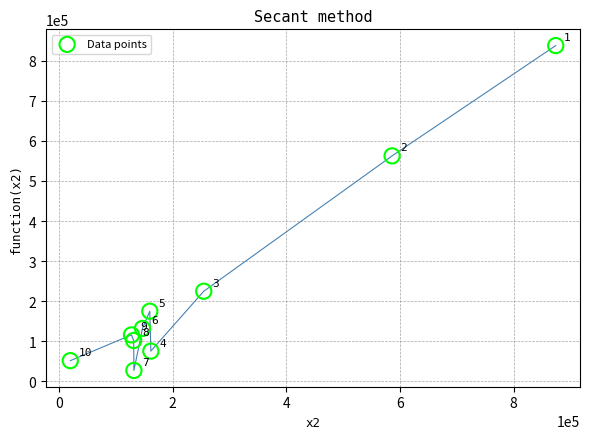

What Y value in the scatter plot is closest to 432420?

562464